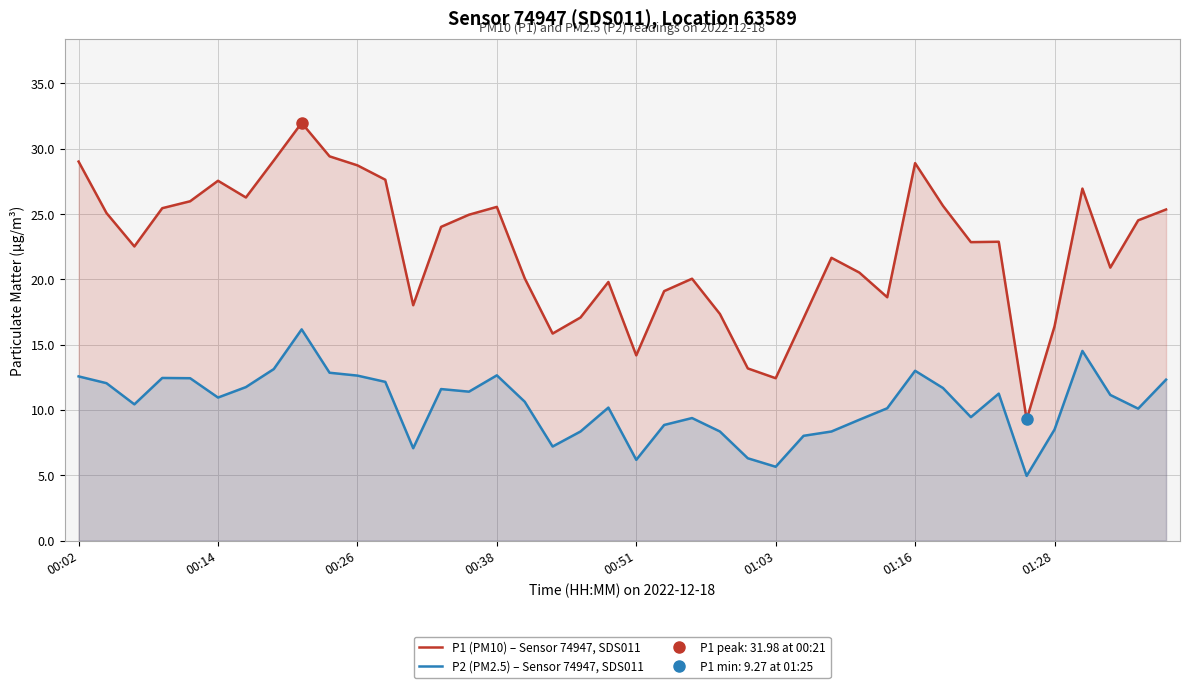

What is the maximum value shown in the chart?

32.0